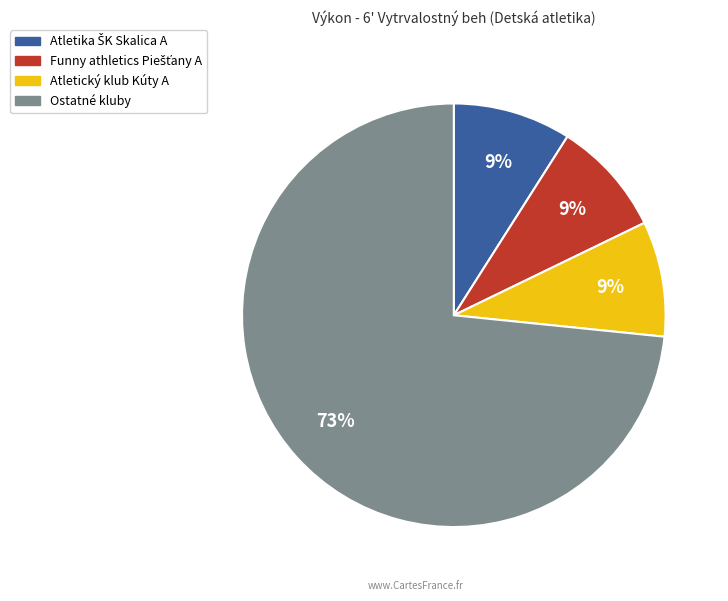

How many slices are in this pie chart?

4